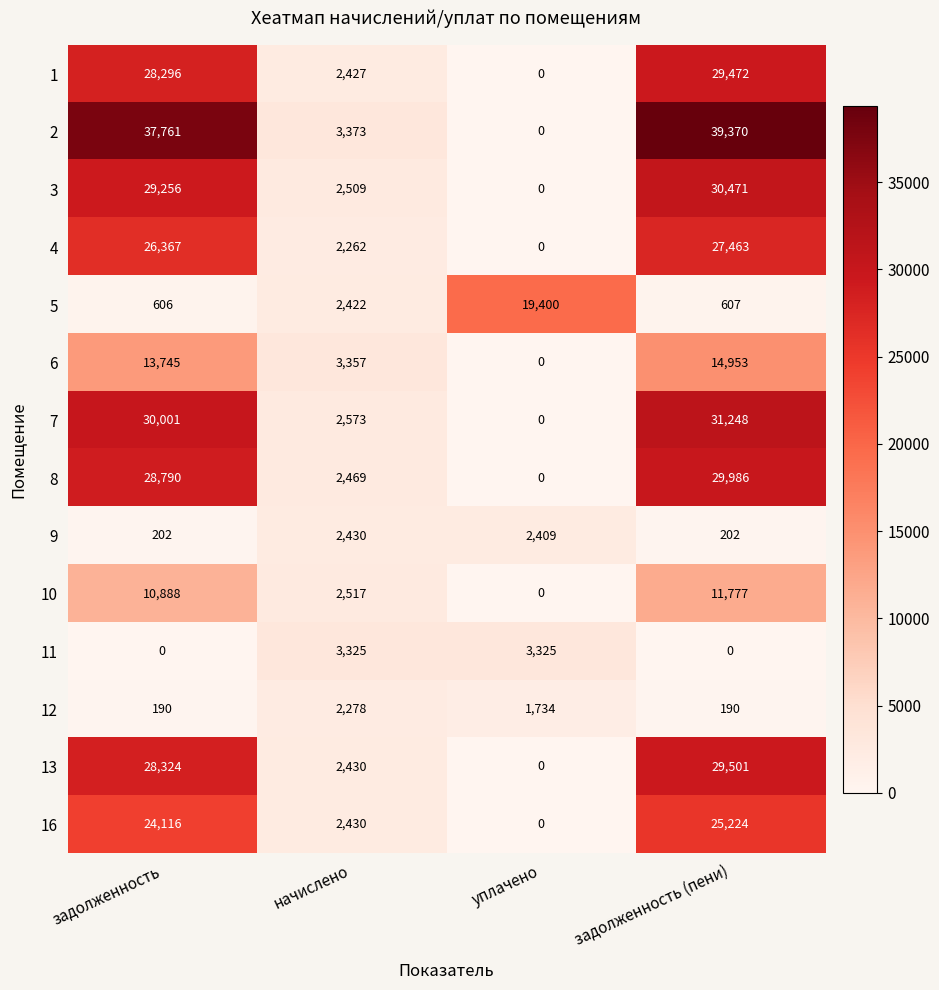

Which series has the widest spread of values?

2